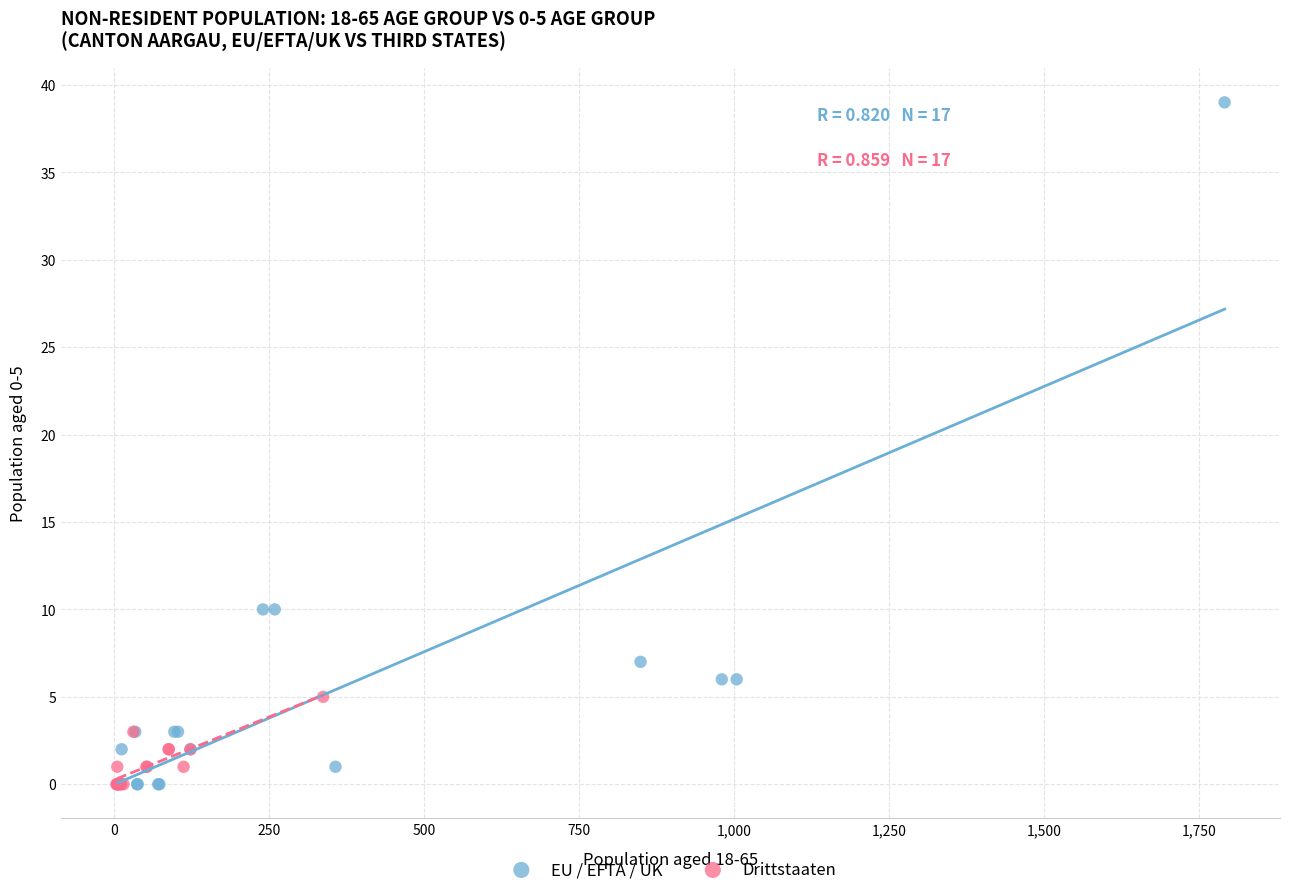

Which series has the widest spread of Y values?

EU / EFTA / UK